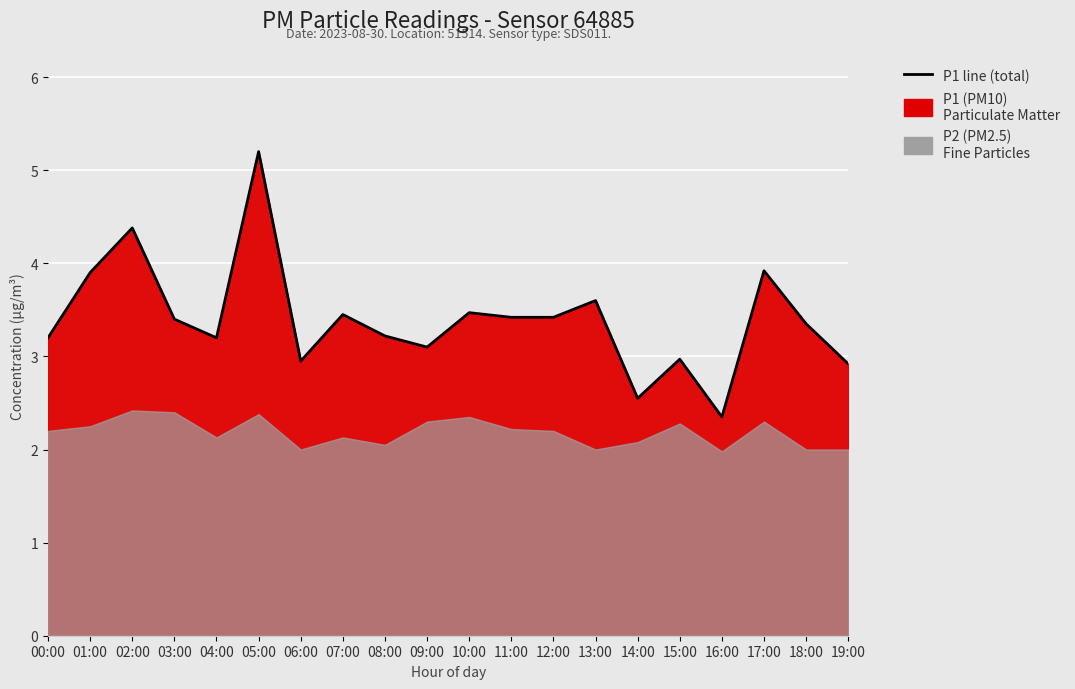

What is the label of the 8th point from the right?

12:00